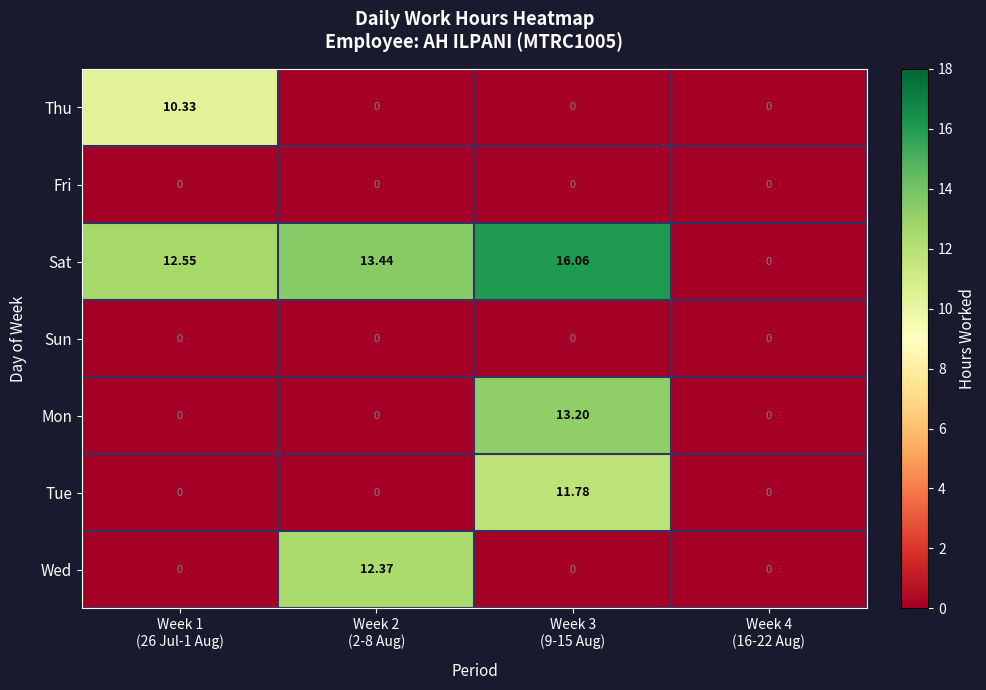

Which series has the largest total across all categories?

Sat